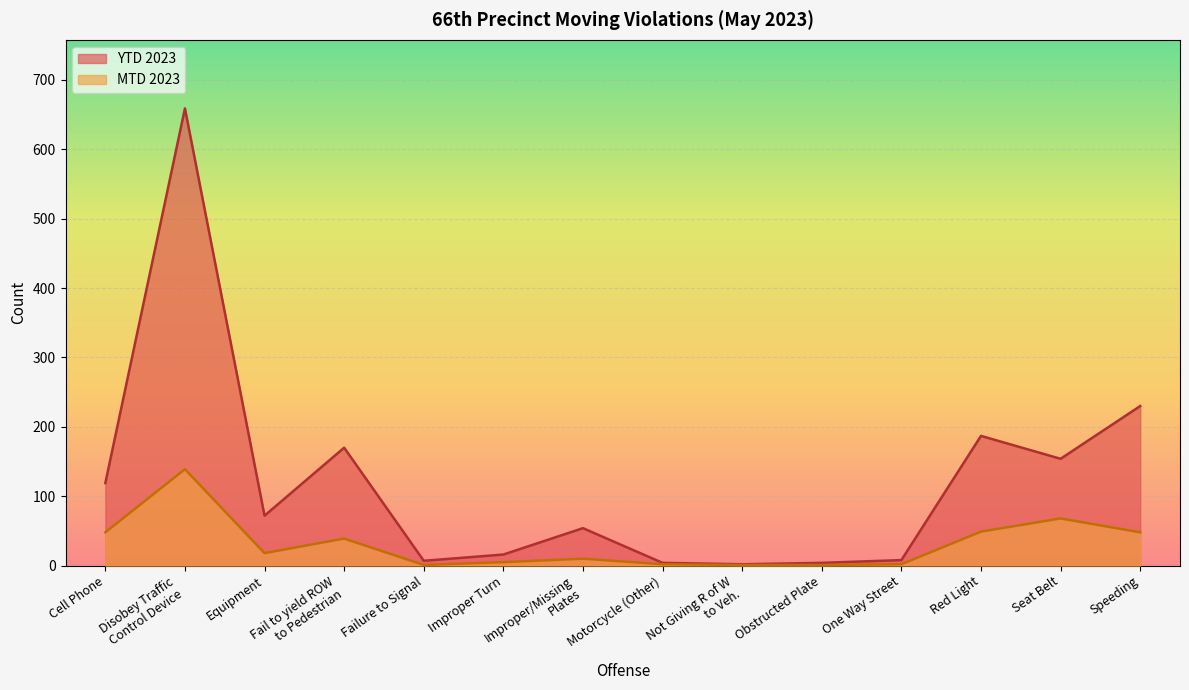

In YTD 2023, how many points are lower than both neighbors (excluding endpoints)?

4